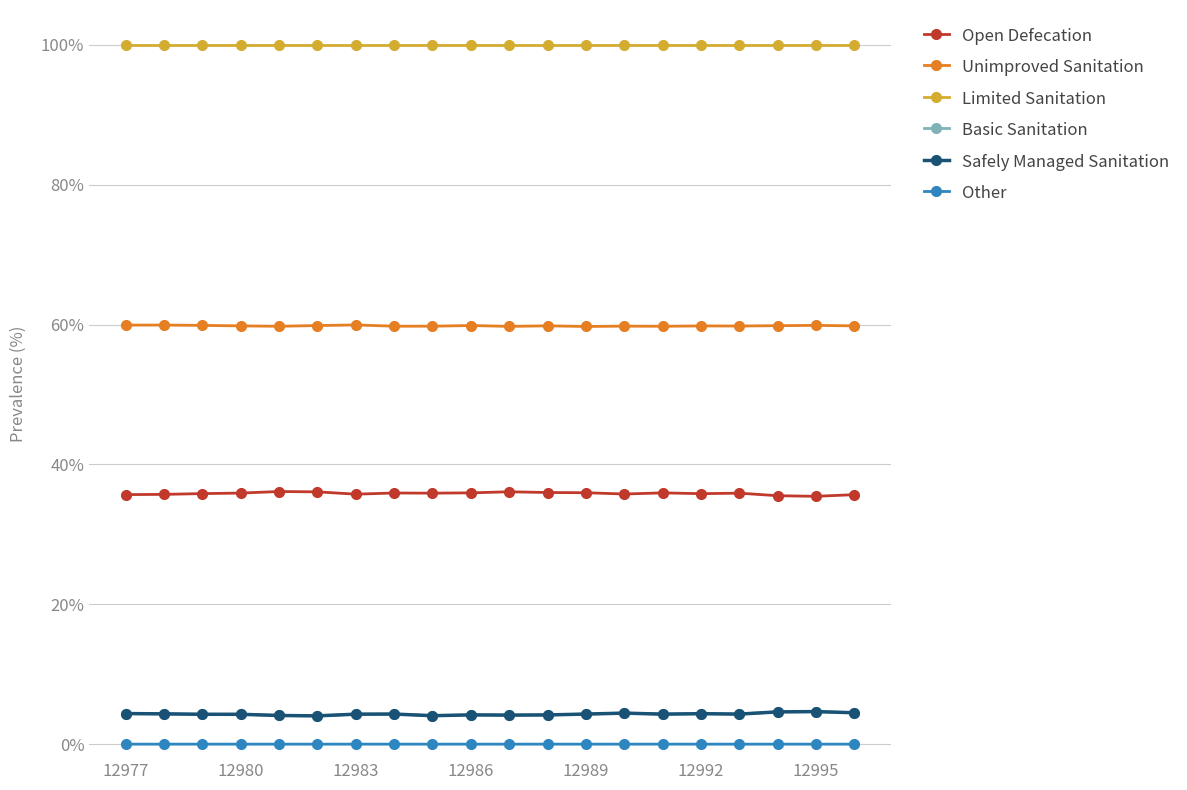

True or false: Safely Managed Sanitation and Limited Sanitation intersect in this chart.

False